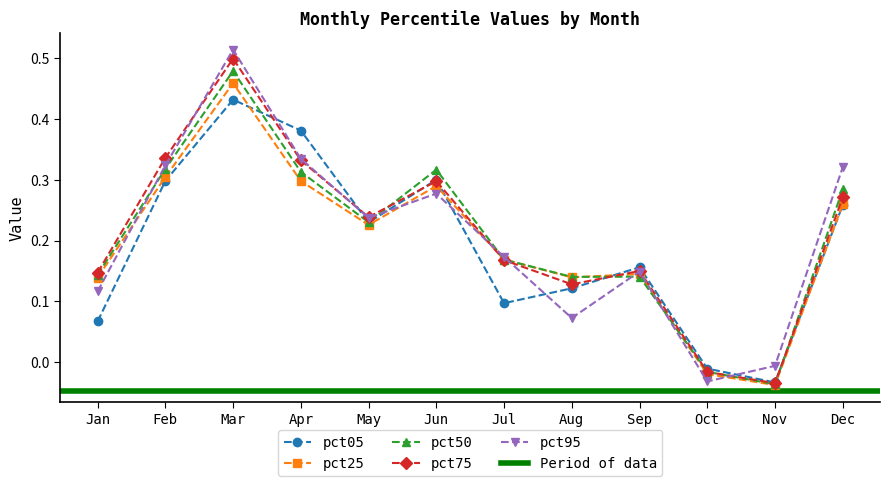

Where do pct50 and pct75 first cross each other?

May and Jun